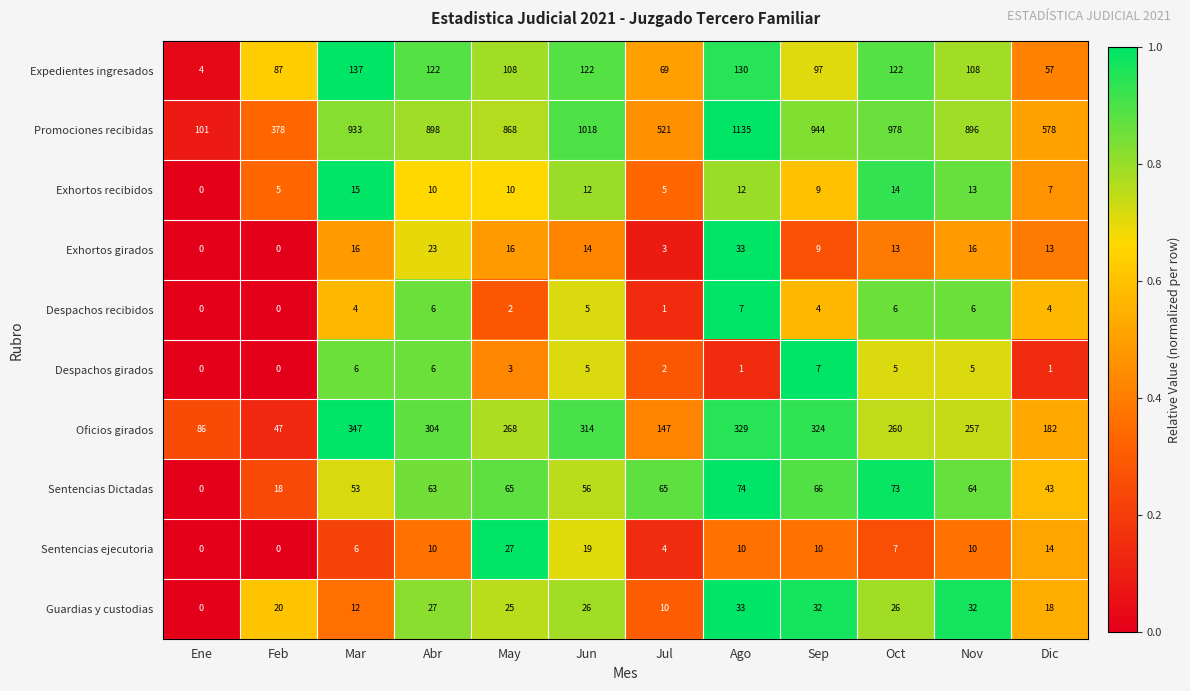

What value does the Exhortos girados series have at Abr?

23